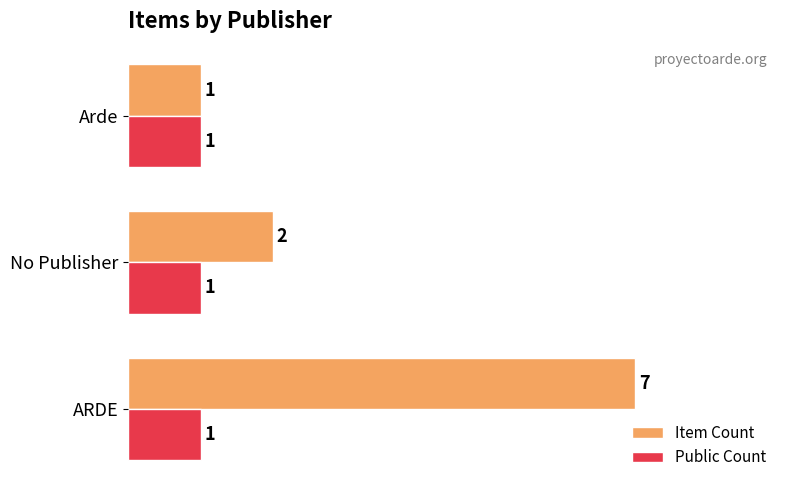

How many data points in Item Count are less than 2?

1